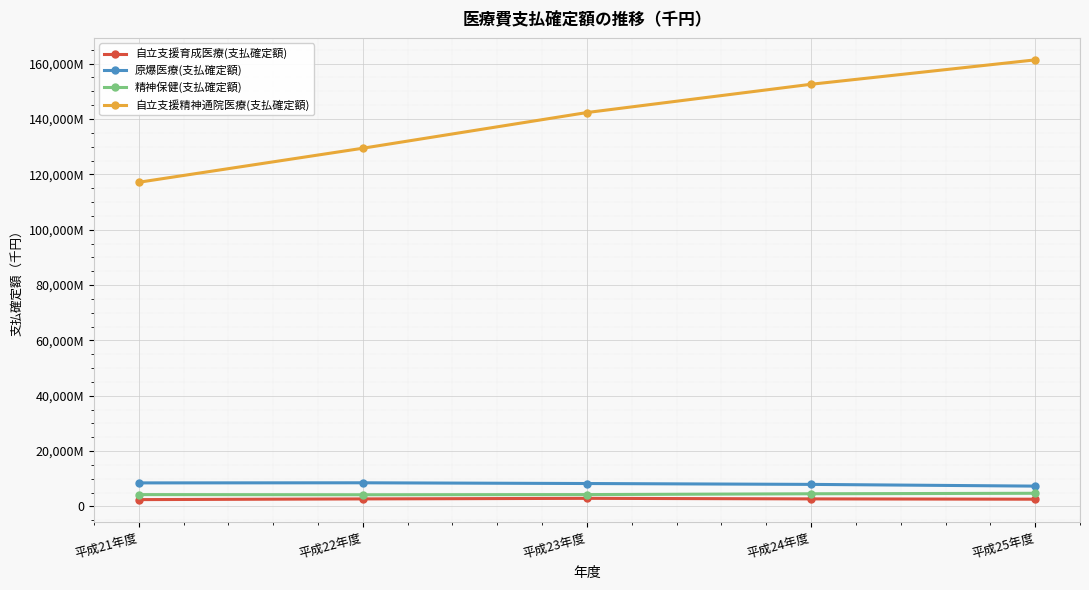

Where is 原爆医療(支払確定額) nearest to the value 7942462?

平成24年度